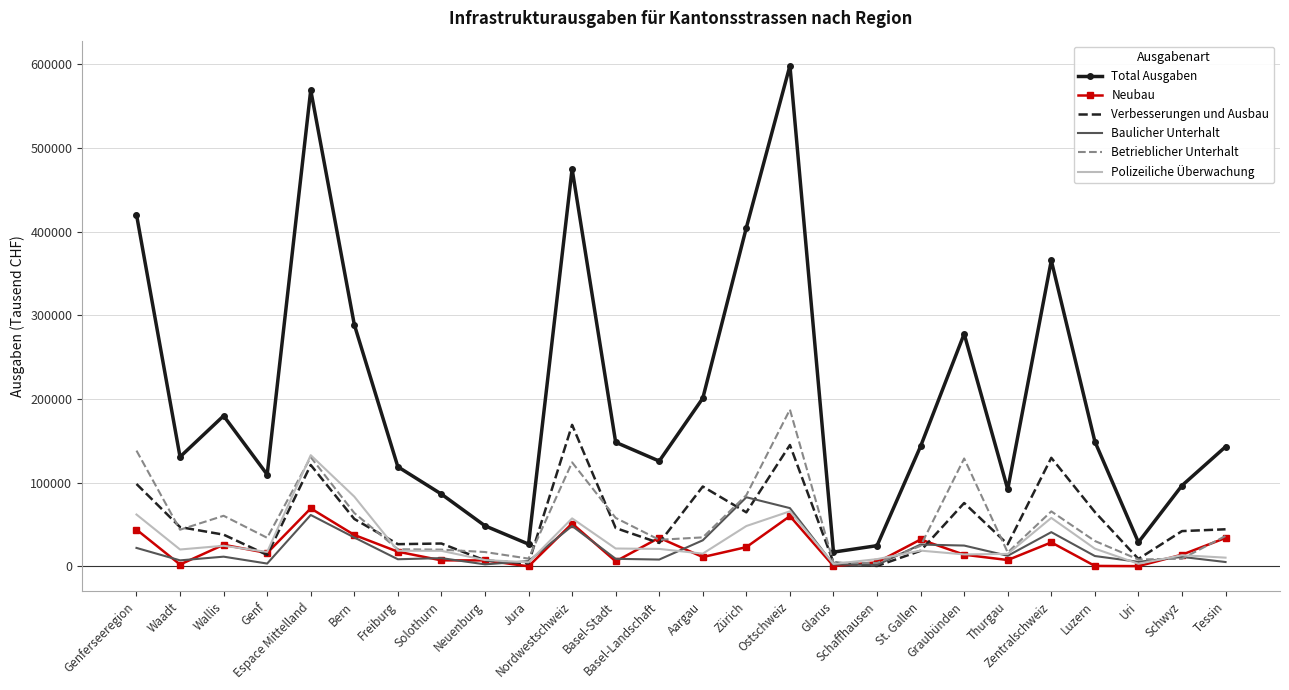

Which series has the largest total across all categories?

Total Ausgaben